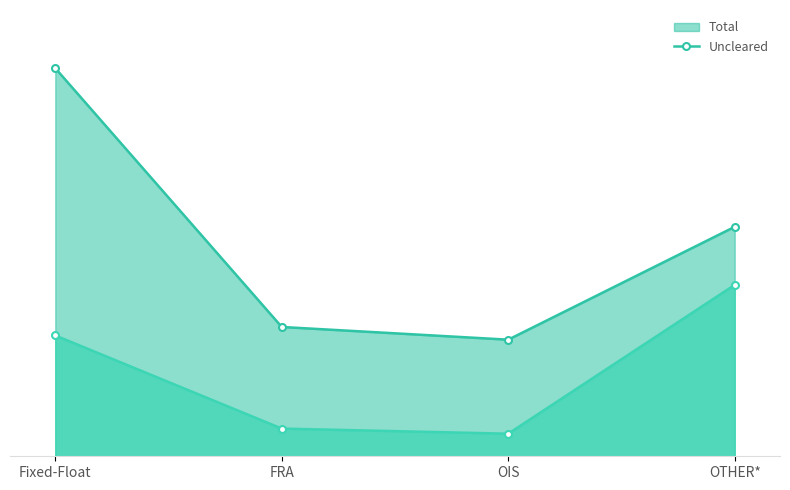

What are all the series names shown in the legend?

Total, Uncleared